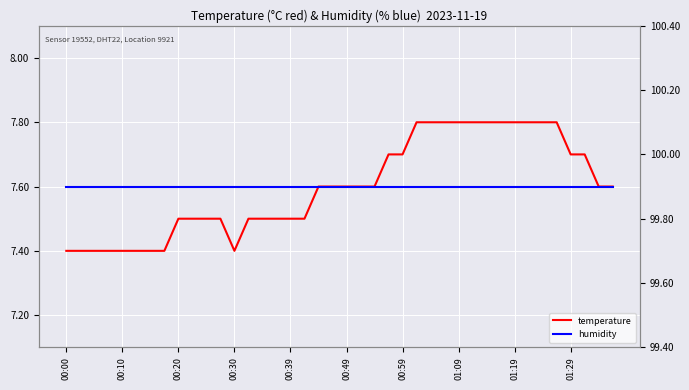

Rank the series at 01:29 from lowest to highest value.

temperature, humidity